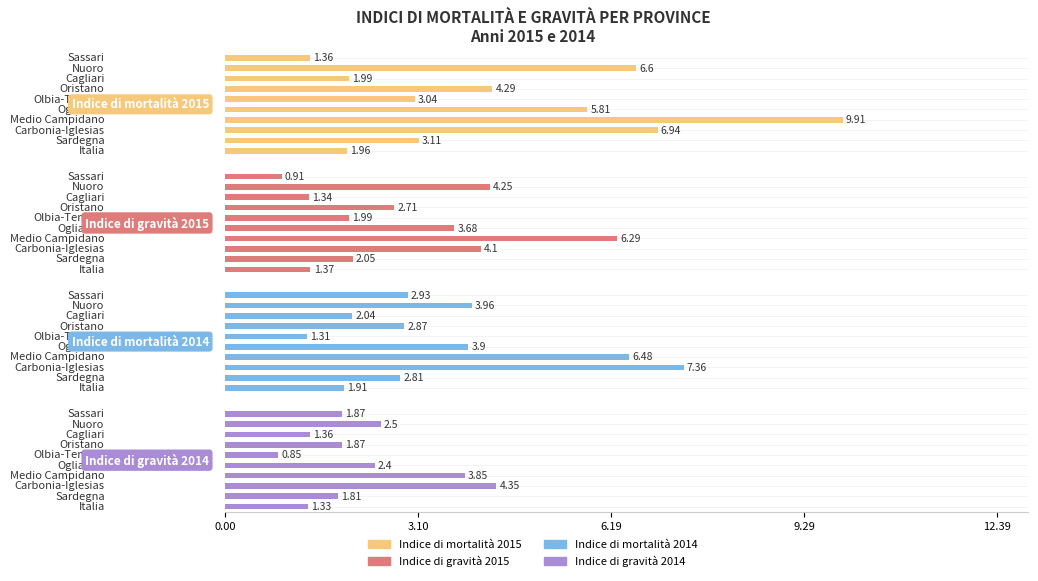

How many values in the Indice di gravità 2015 series are below 2?

4